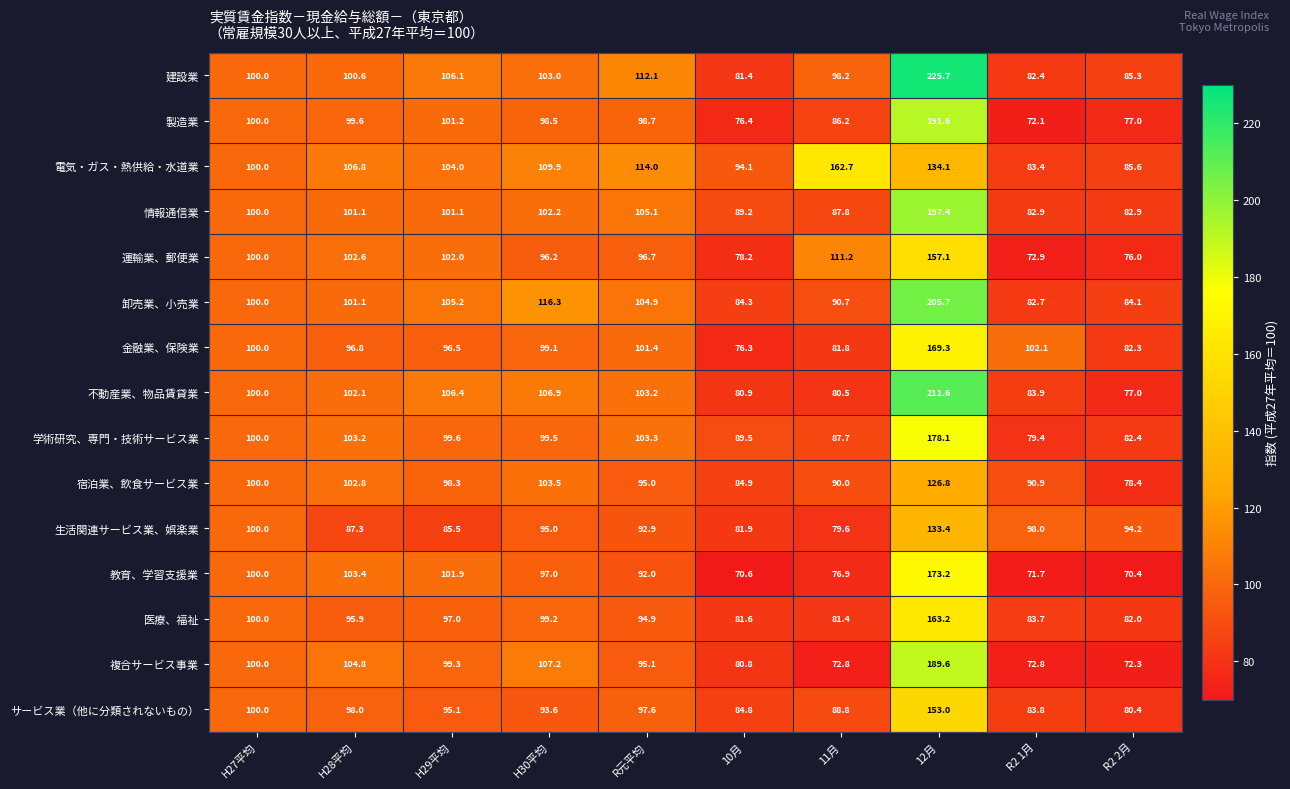

Read the 教育、学習支援業 value at H30平均.

97.0